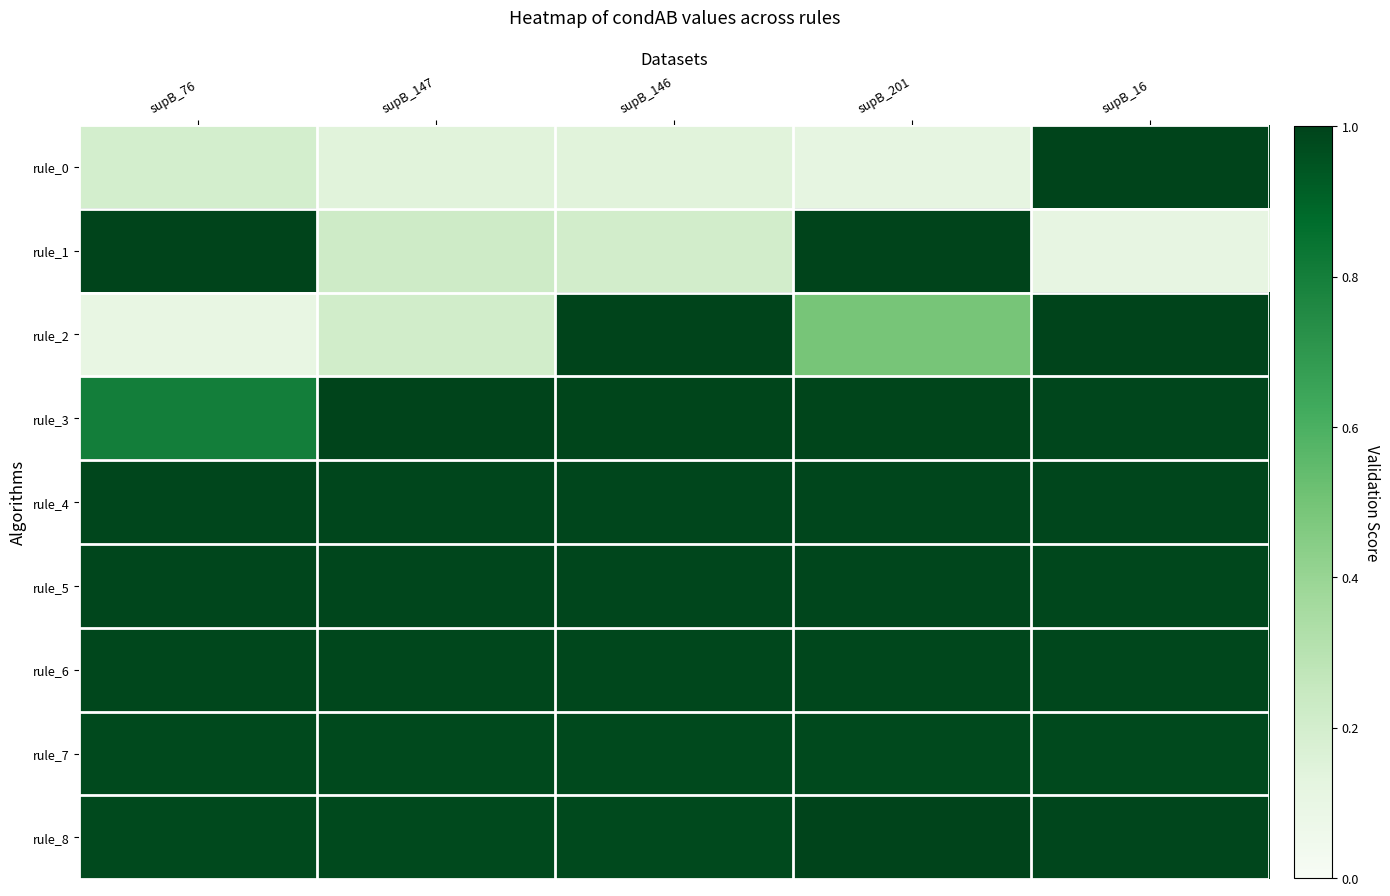

At which category does the chart reach its peak across all series?

supB_16